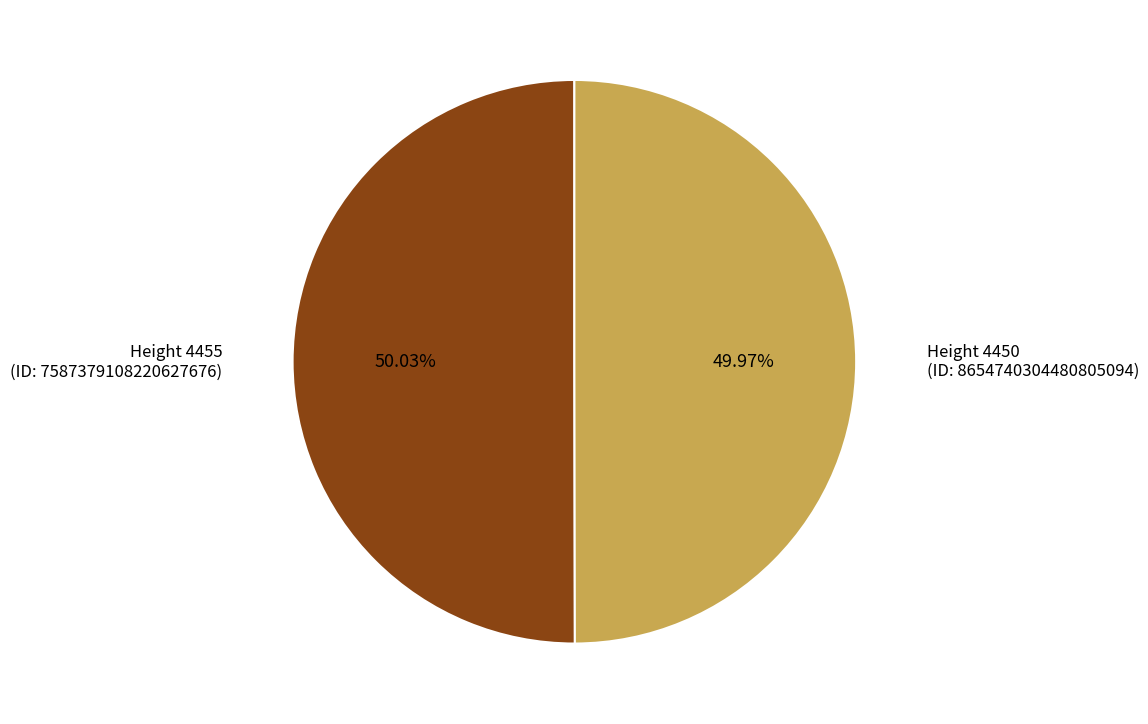

Is there a majority slice in this chart?

Yes